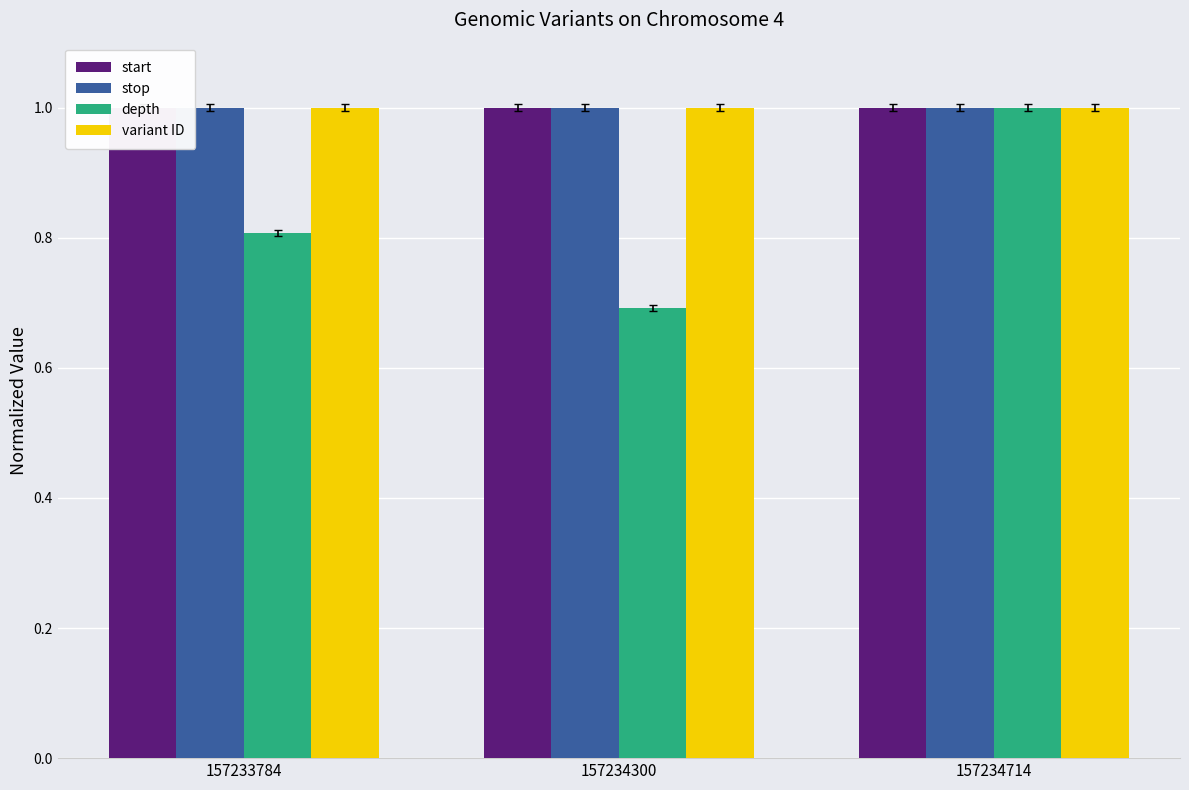

What is the sum of the start values at 157234714 and 157233784?

2.0